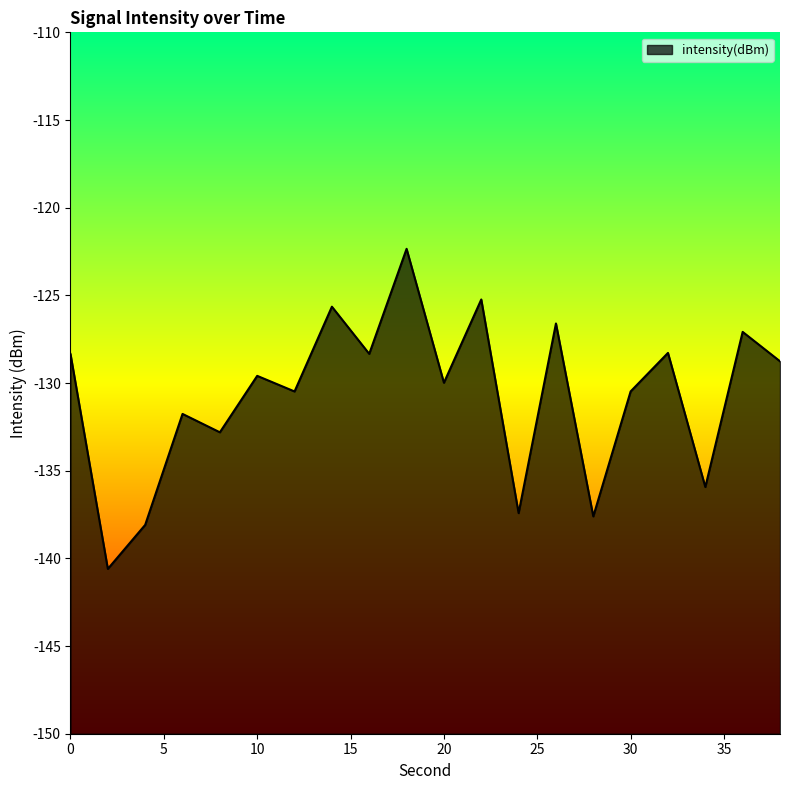

Which label corresponds to the largest value in the chart?

18